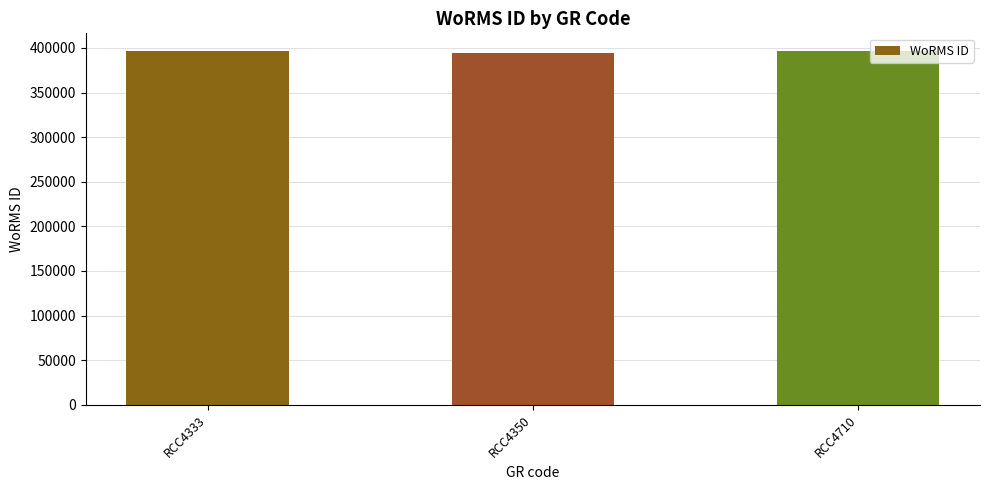

What is the value of the 2nd bar from the left?

393986